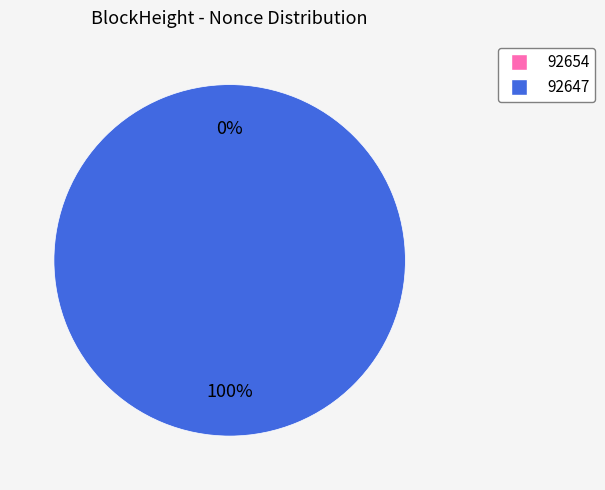

Rank the categories by value from lowest to highest.

92654, 92647